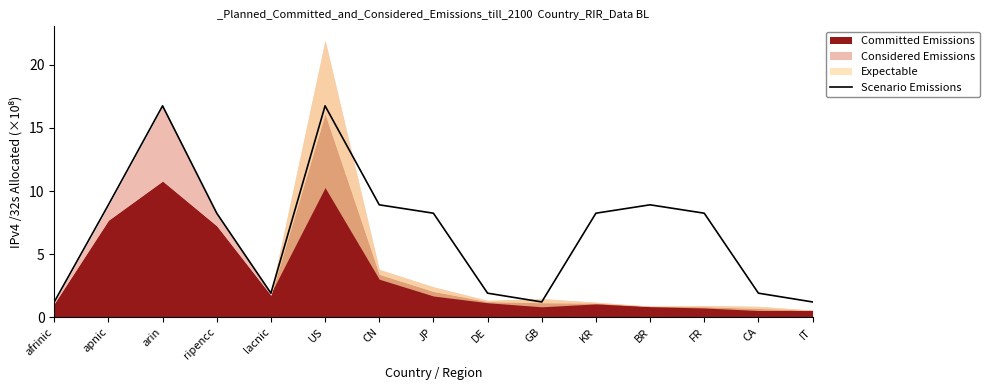

The value at CN is 8.9. True or false?

True